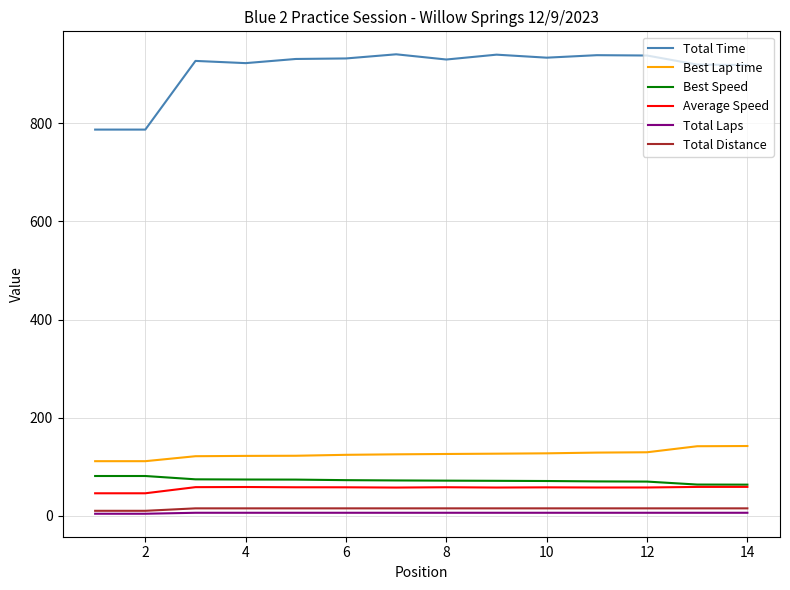

True or false: Total Laps and Best Lap time intersect in this chart.

False